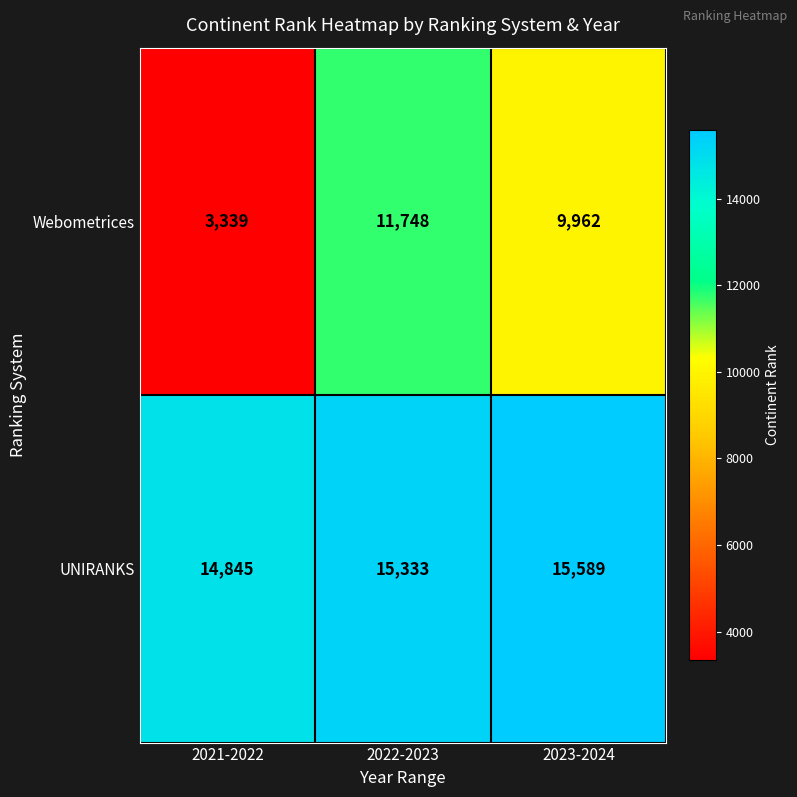

Read the UNIRANKS value at 2021-2022.

14845